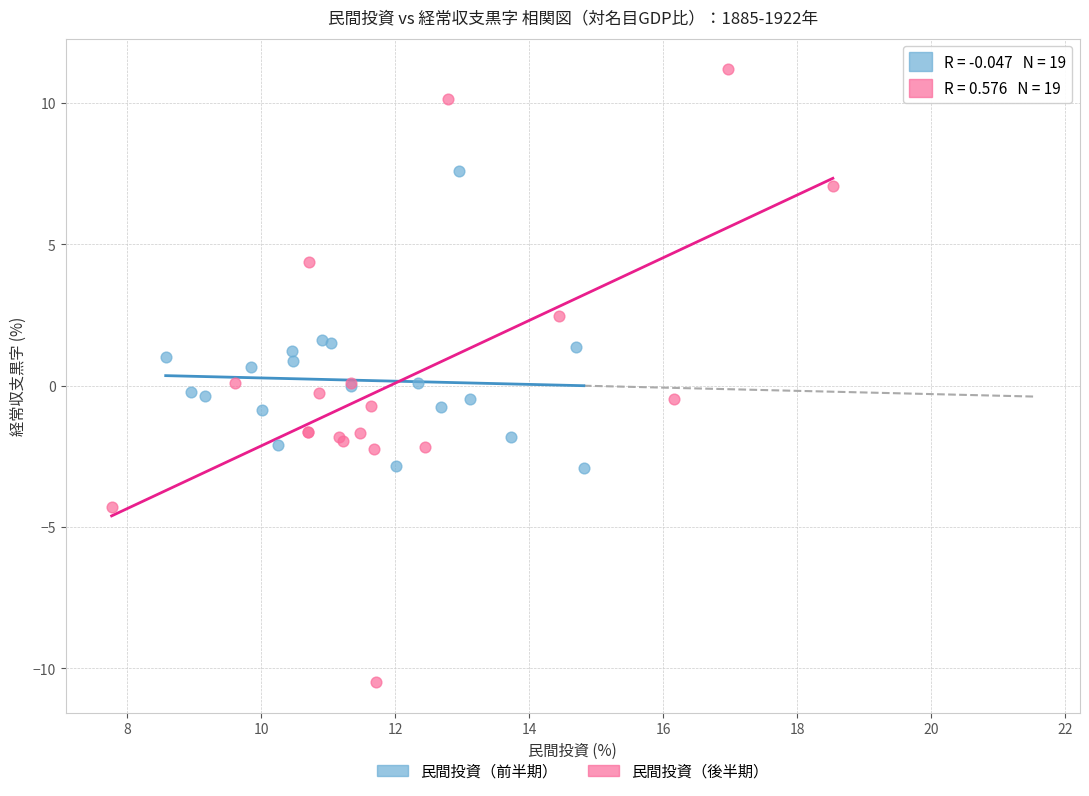

Which series reaches the minimum Y coordinate?

民間投資（後半期）